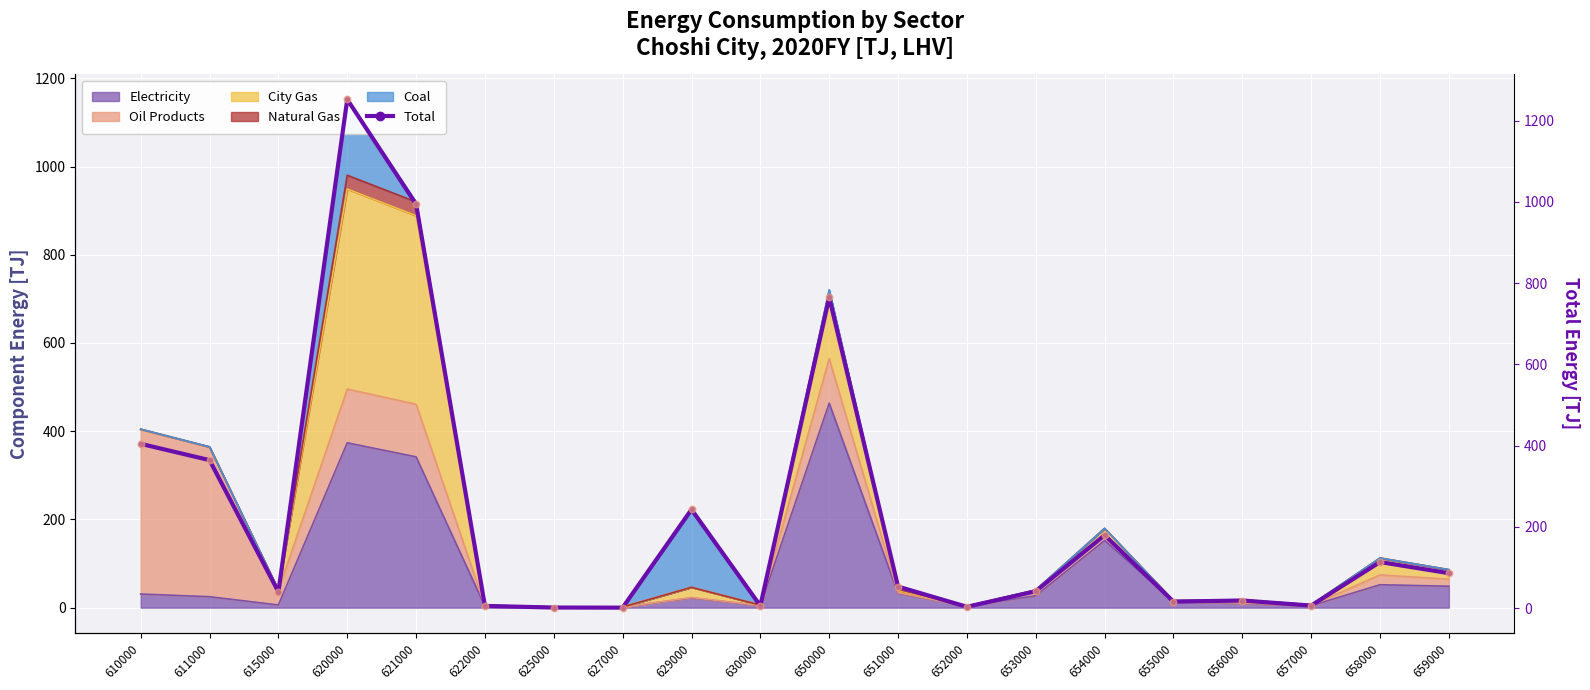

What is the total value across all series at 620000?

2504.6